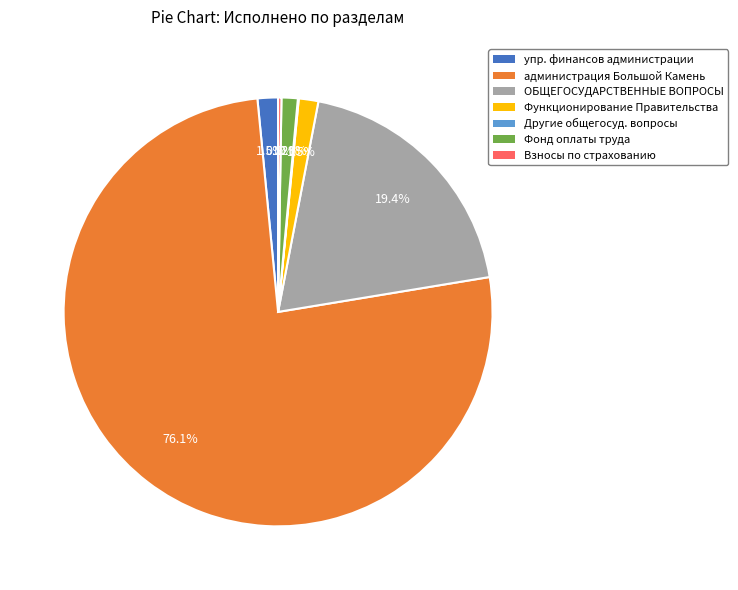

Is there any slice that represents more than half of the pie?

Yes